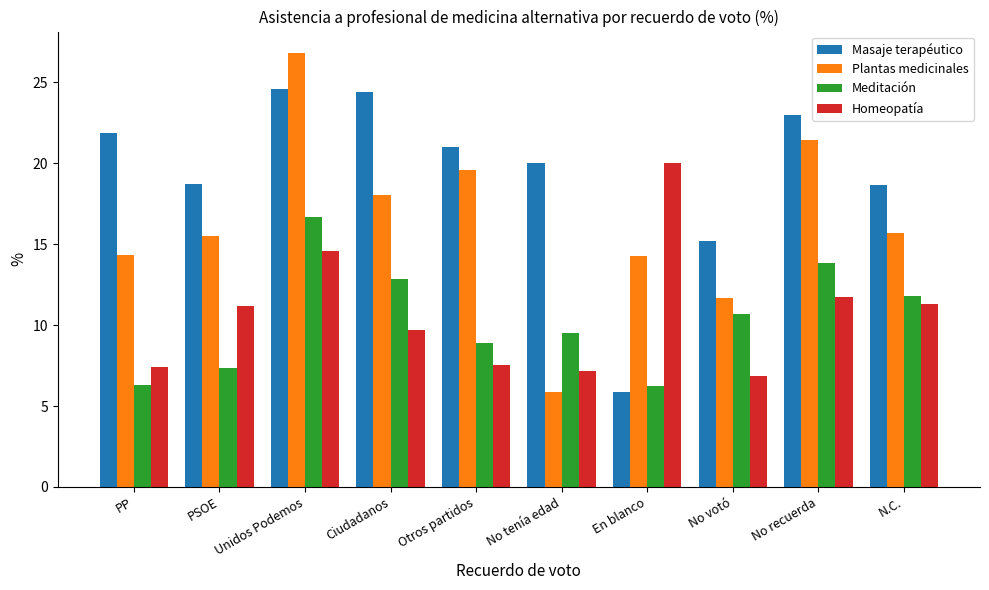

Where does the Masaje terapéutico series first go above 20?

PP